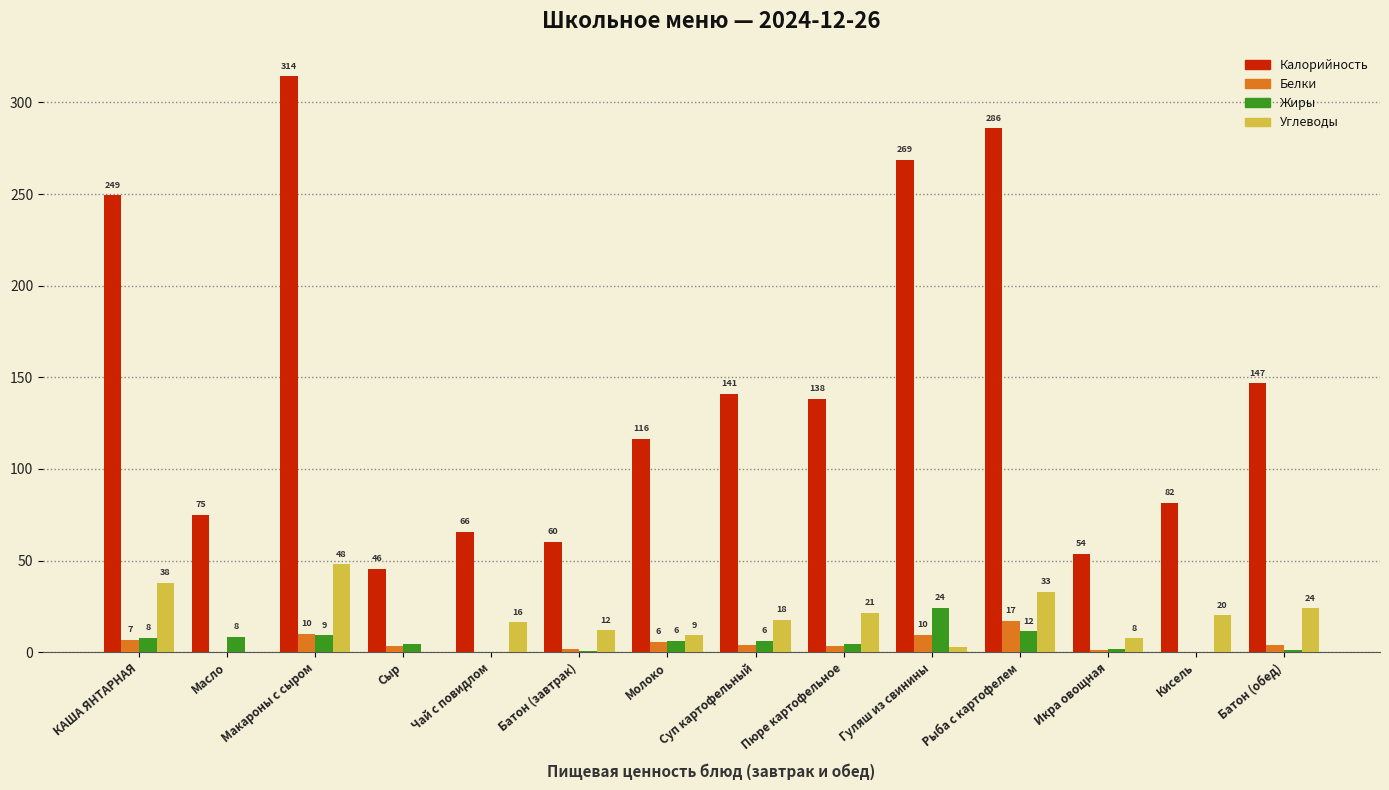

What is the sum of all Калорийность values?

2042.2